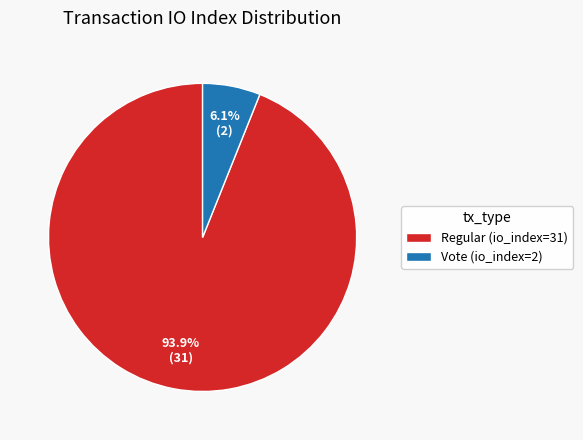

What percentage is the Vote (io_index=2) slice, to the nearest percent?

6%